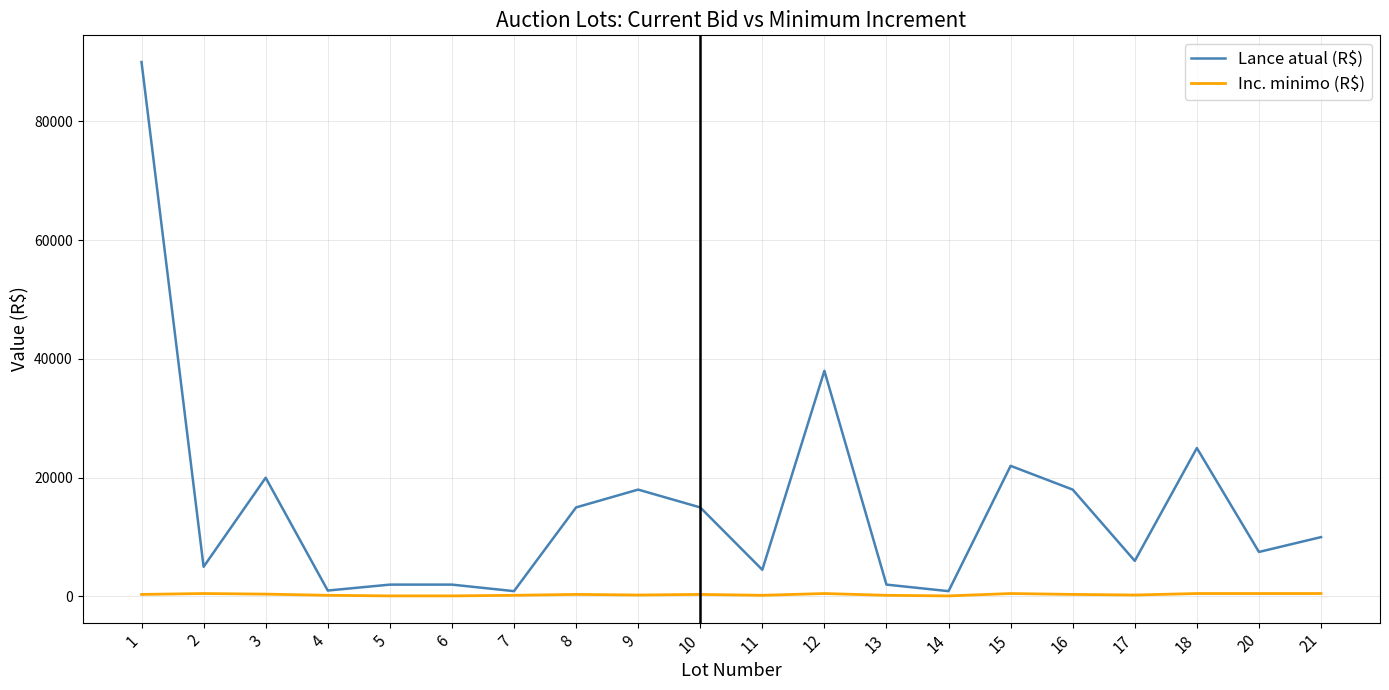

What is the minimum value for Inc. minimo (R$)?

100